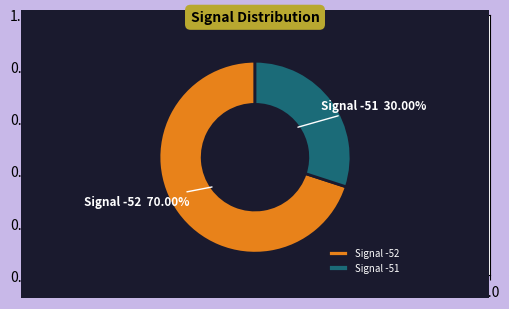

Which category accounts for the majority?

Signal -52